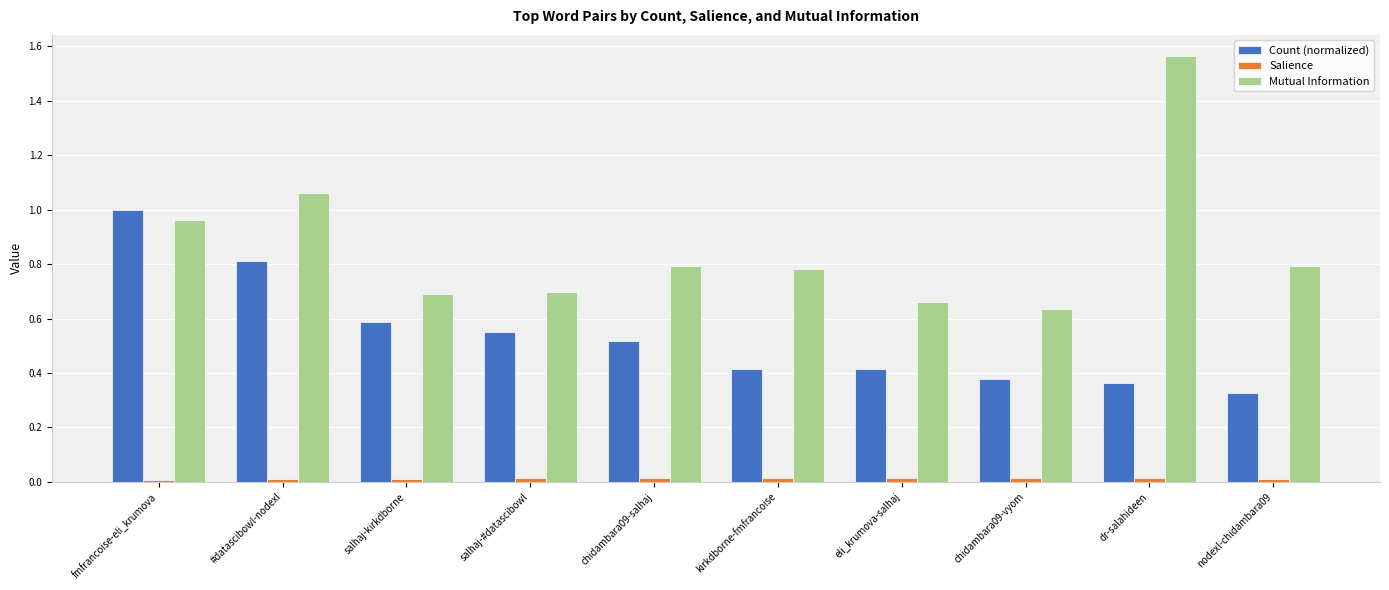

True or false: Mutual Information has a value of 0.4 at kirkdborne-fmfrancoise.

False